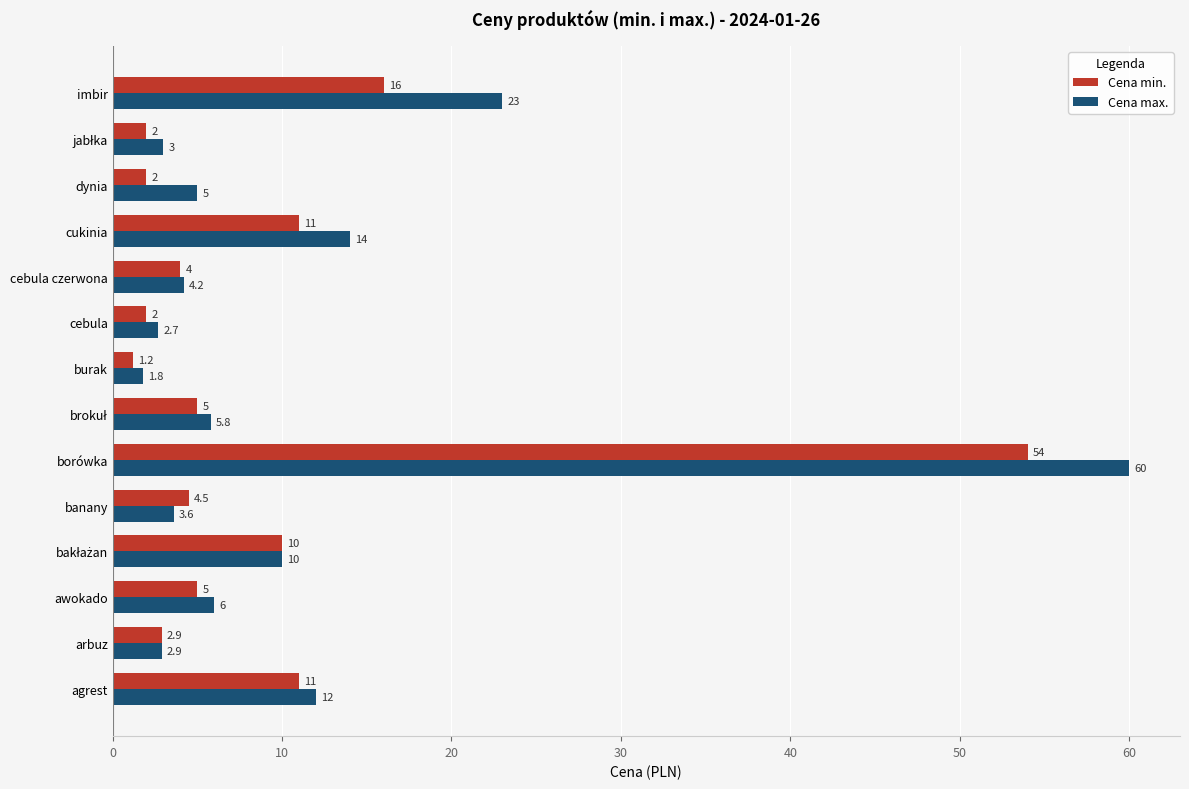

Rank the series by their maximum value, from highest to lowest.

Cena max., Cena min.